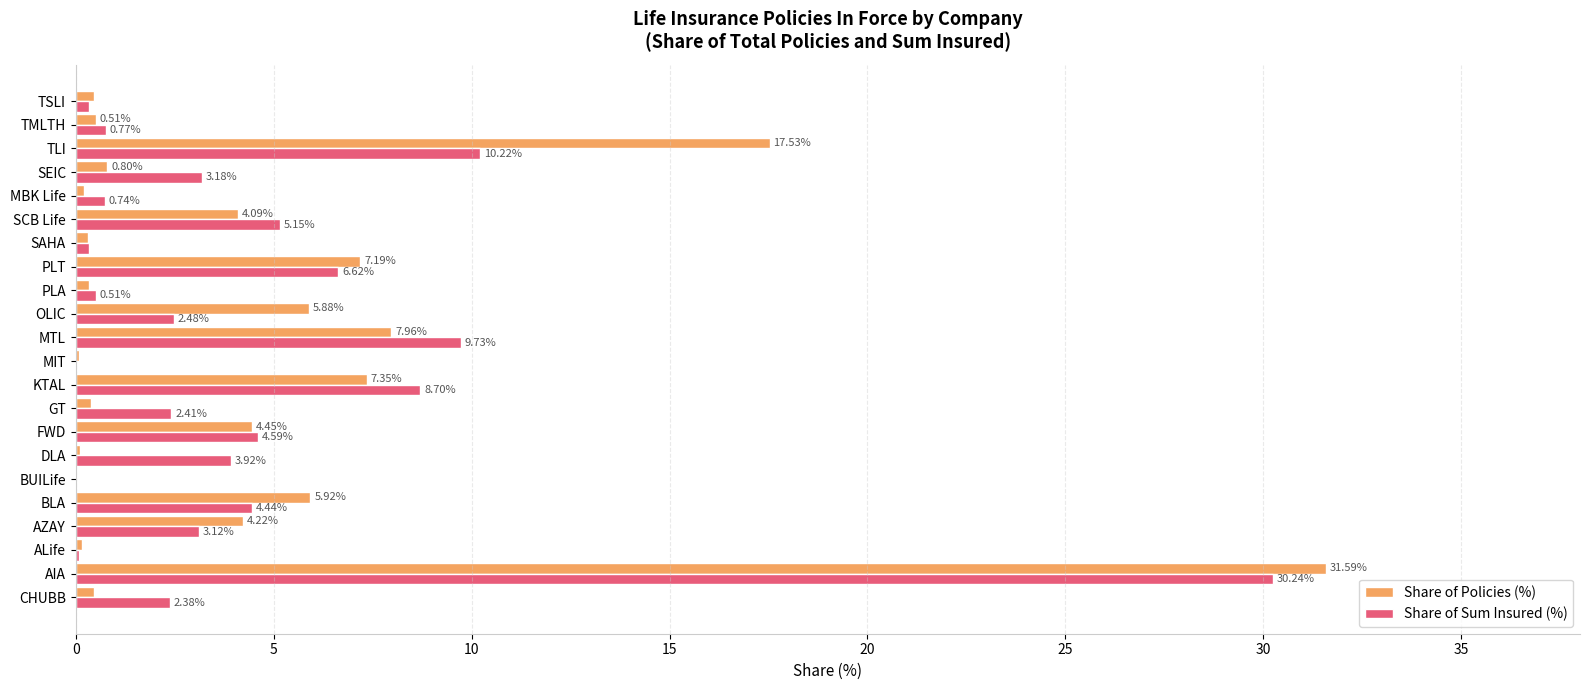

Between AIA and MTL, which series saw the biggest shift?

Share of Policies (%)